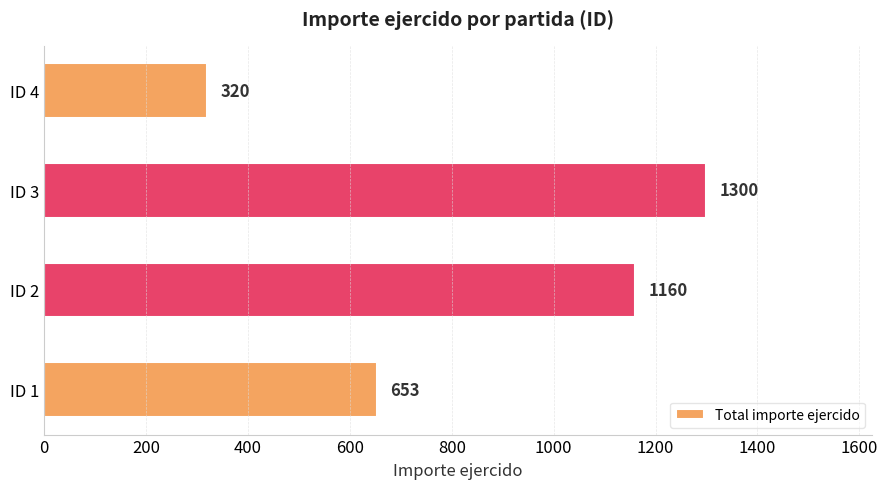

What is the sum of all values?

3433